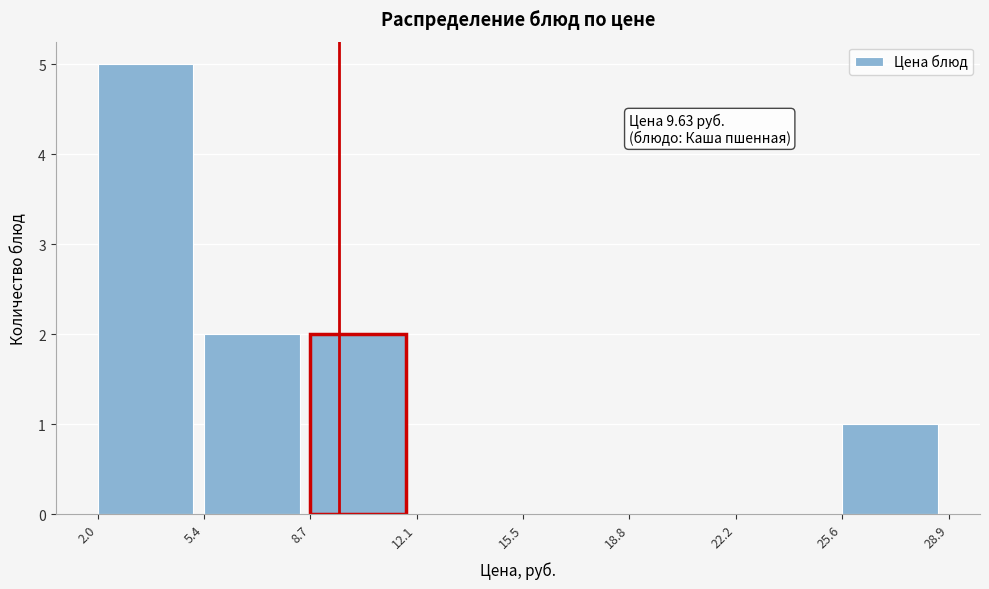

Over which range of the x-axis is the bar tallest?

2.0 to 5.4